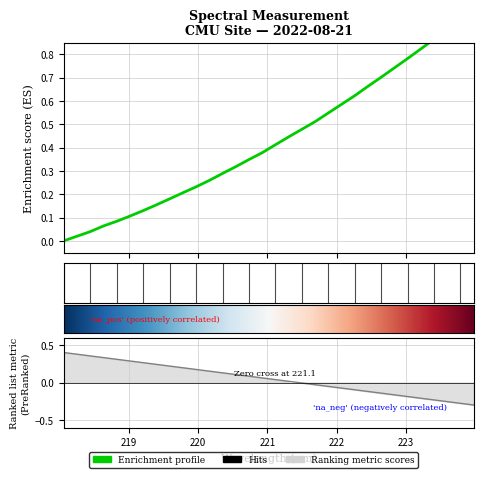

Between 222.6447 and 221.4993, which is larger?

222.6447